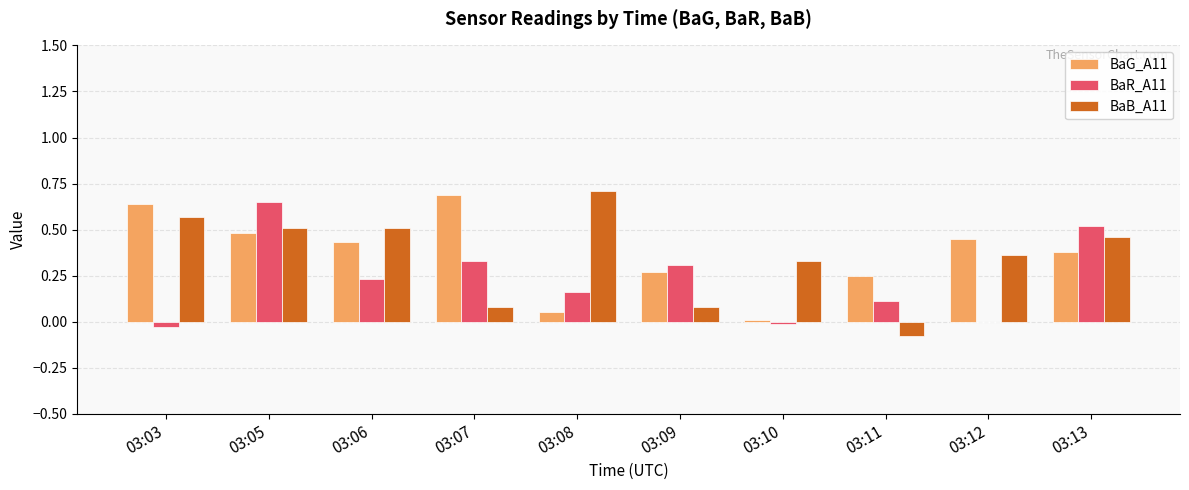

At which category is the sum across all series the highest?

03:05